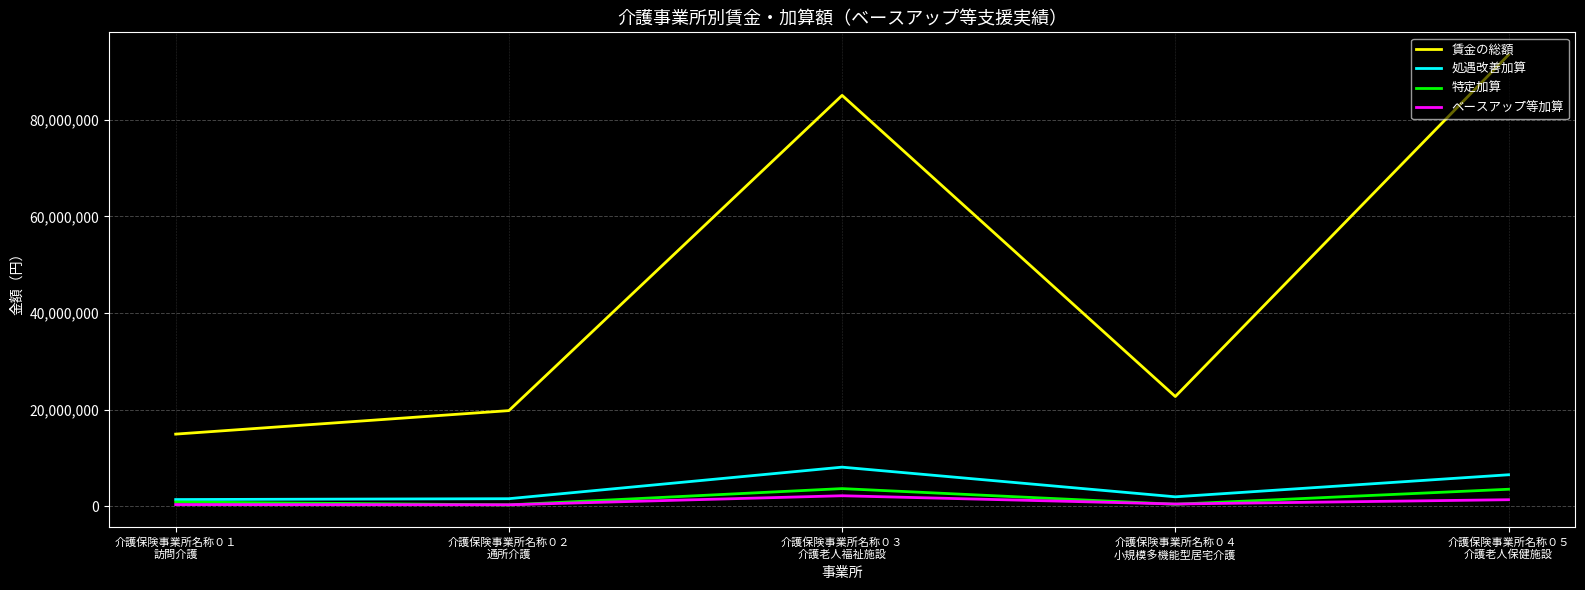

Which series has the widest spread of values?

賃金の総額